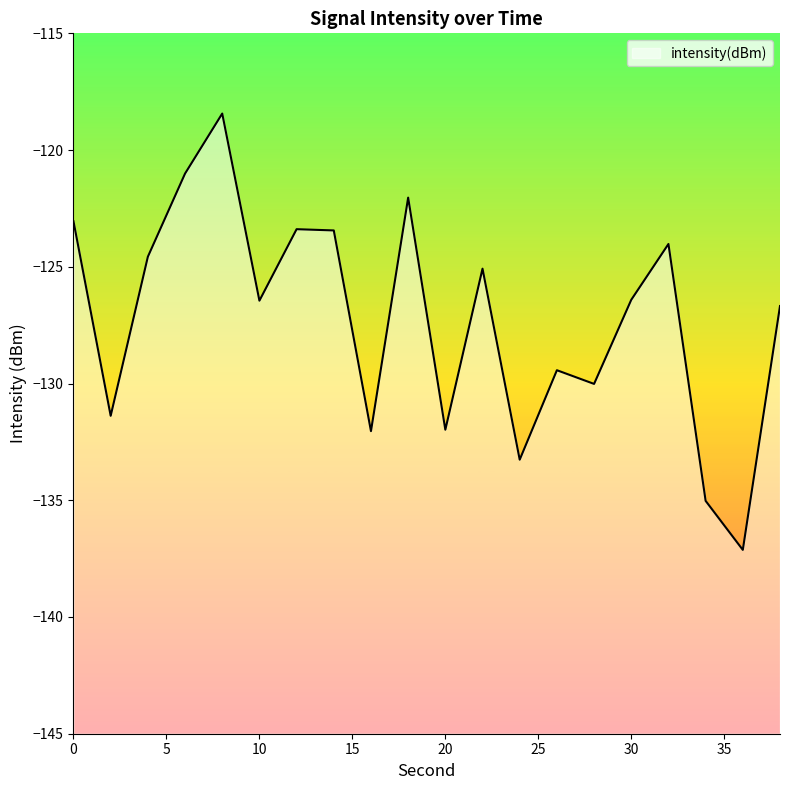

Does the chart display data point markers on the line(s)?

No